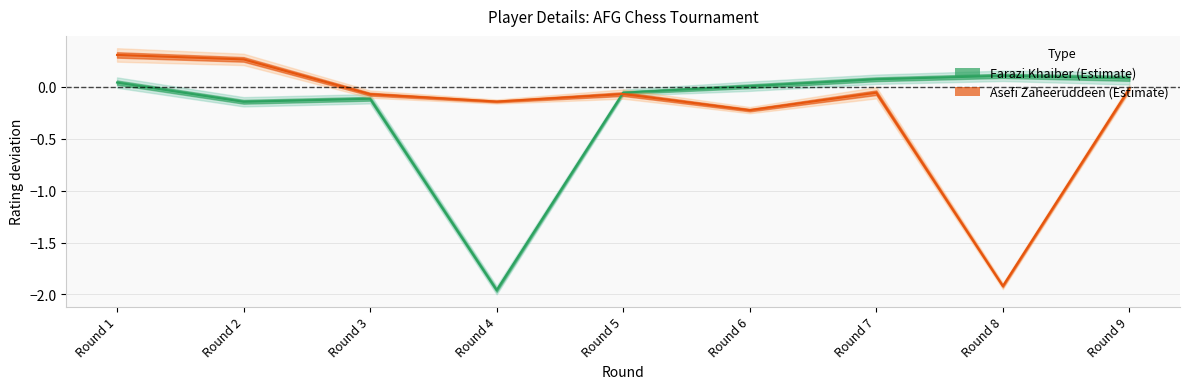

At which label does Farazi (Estimate) first exceed 0?

Round 1